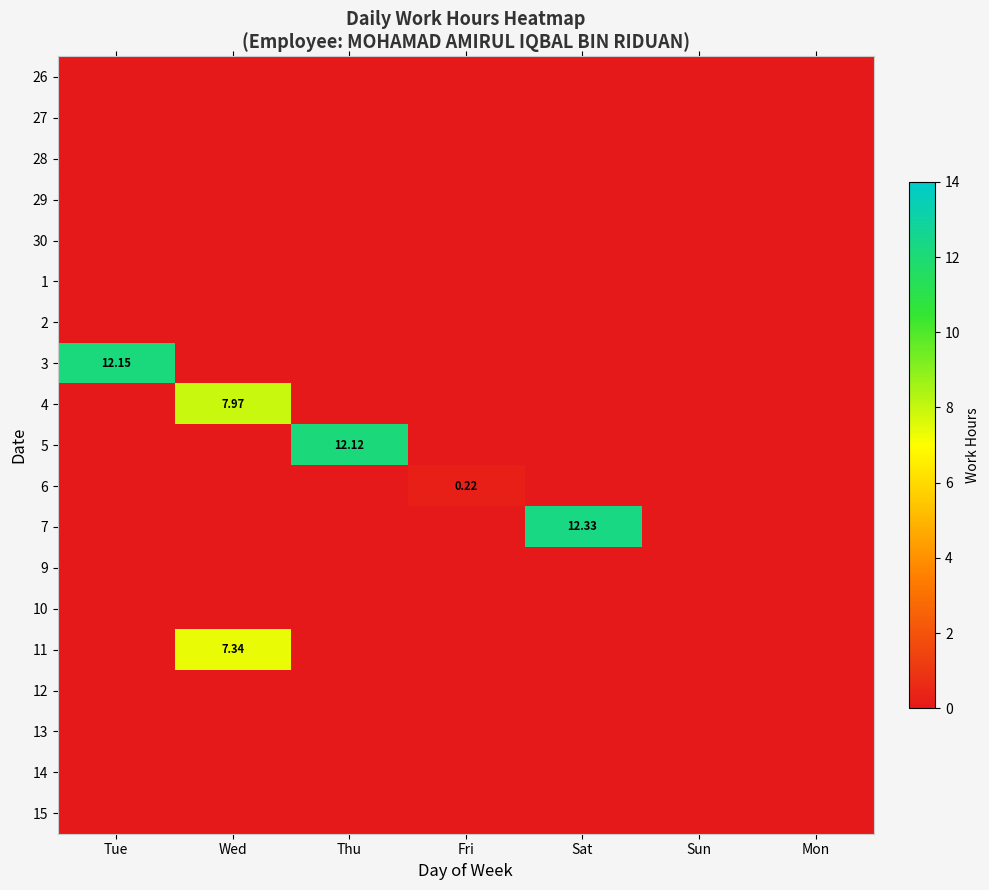

At Wed, list the series in order from smallest to largest.

26, 27, 28, 29, 30, 1, 2, 3, 5, 6, 7, 9, 10, 12, 13, 14, 15, 11, 4